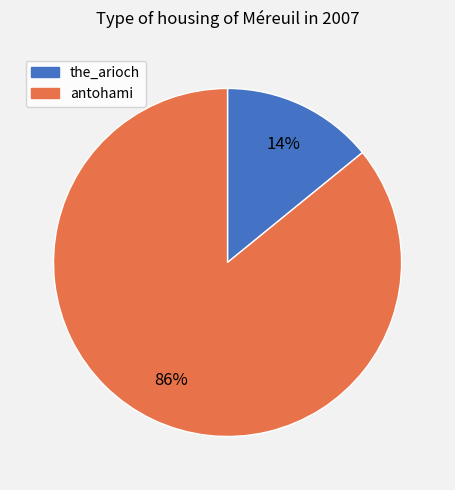

What is the ratio of the value at antohami to the value at the_arioch?

6.1